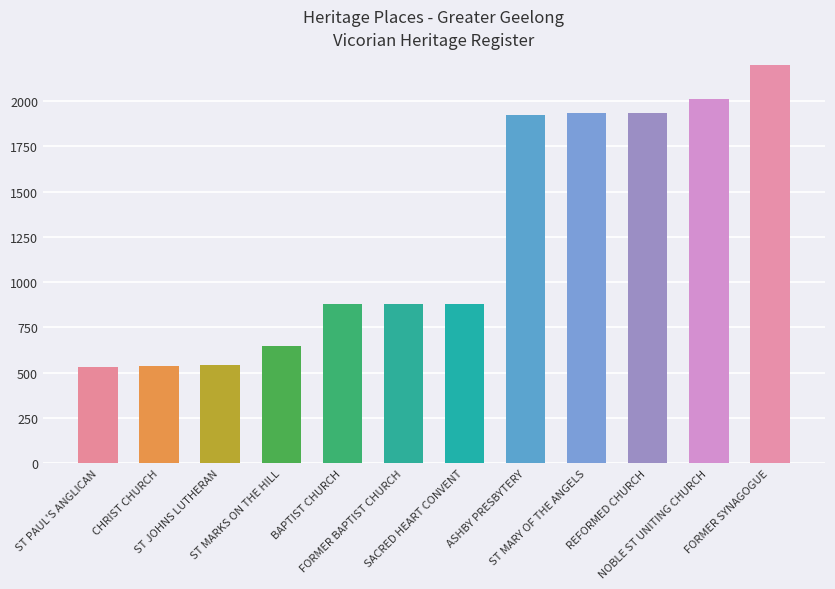

Between NOBLE ST UNITING CHURCH and ST MARKS ON THE HILL, which is larger?

NOBLE ST UNITING CHURCH